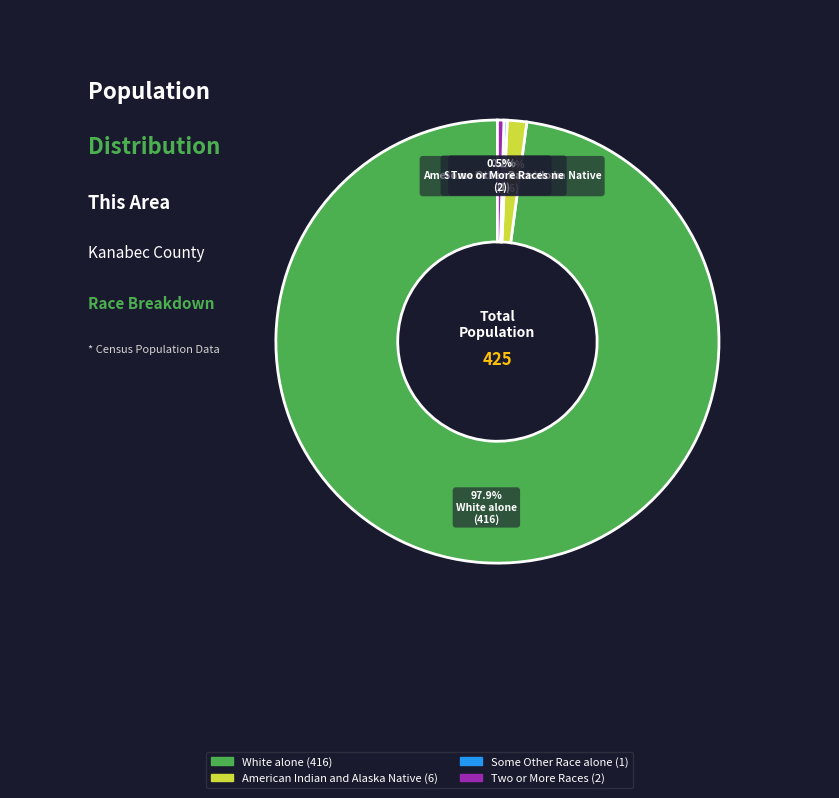

Is there a majority slice in this chart?

Yes